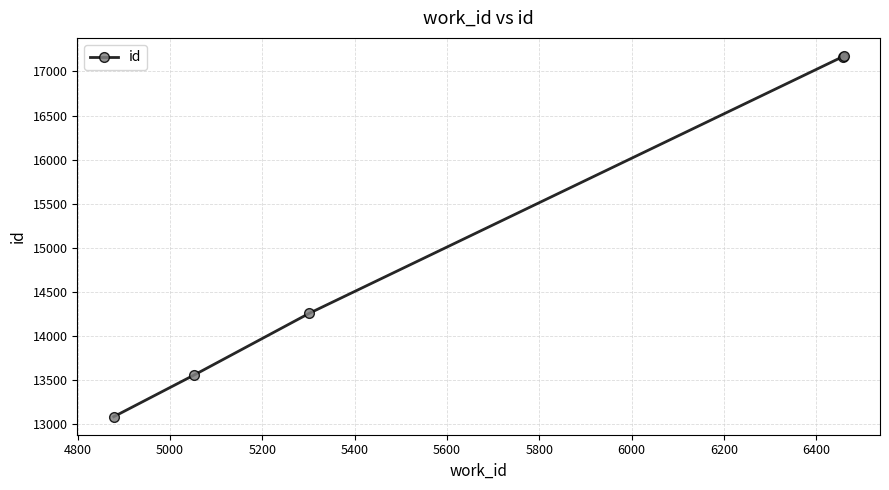

What is the smallest value displayed?

13087